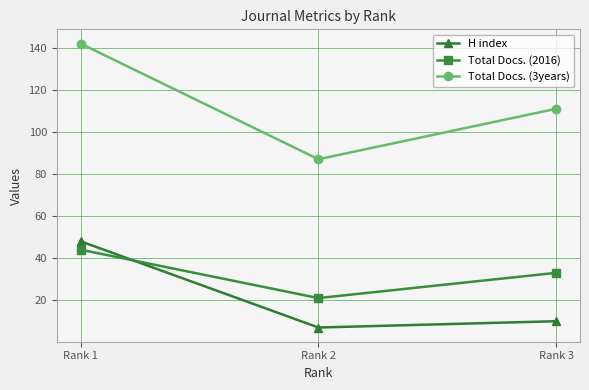

What are all the series names shown in the legend?

H index, Total Docs. (2016), Total Docs. (3years)